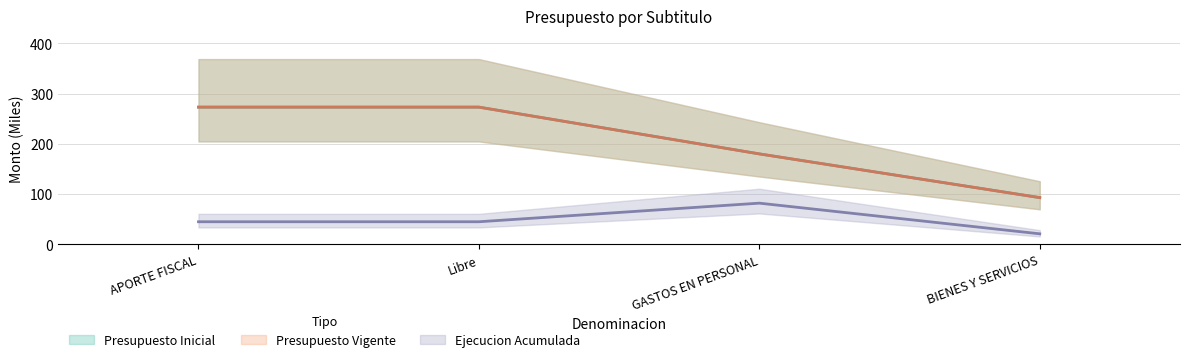

True or false: Presupuesto Inicial has a value of 273 at Libre.

True